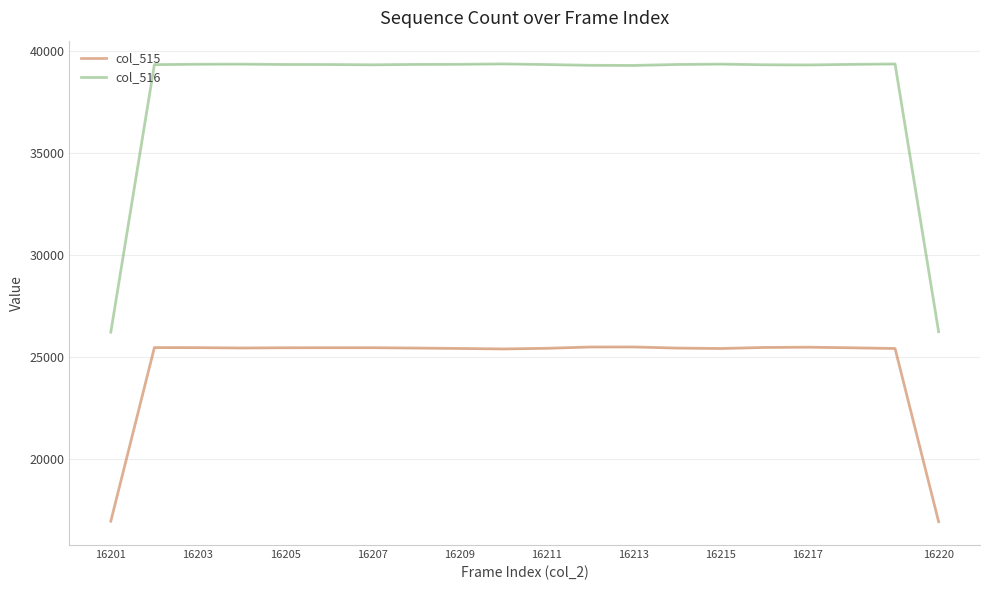

Is it true that col_515 equals 25492.0 at 16213?

True